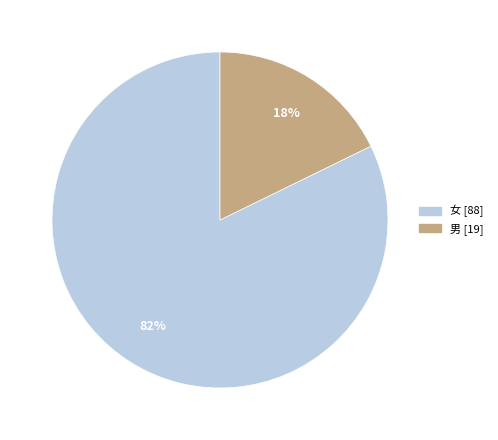

What is the ratio of the value at 女 to the value at 男?

4.6